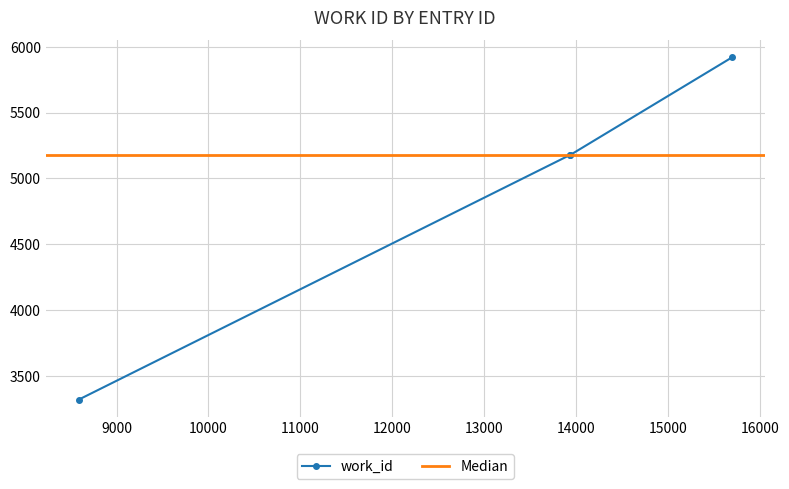

Which category has the highest value across all series?

15694